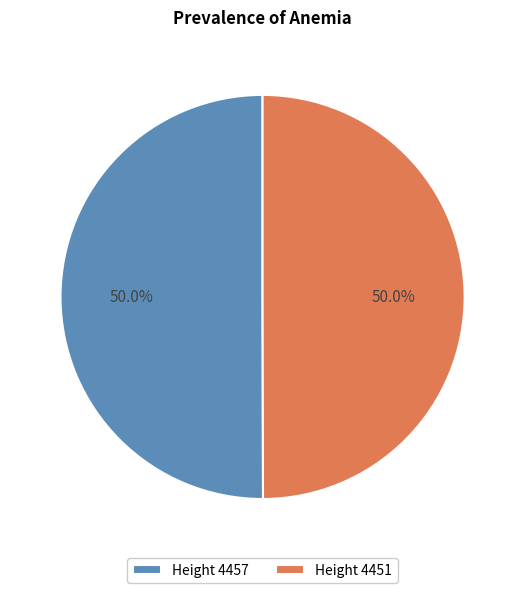

What is the ratio of the value at Height 4451 to the value at Height 4457?

1.0